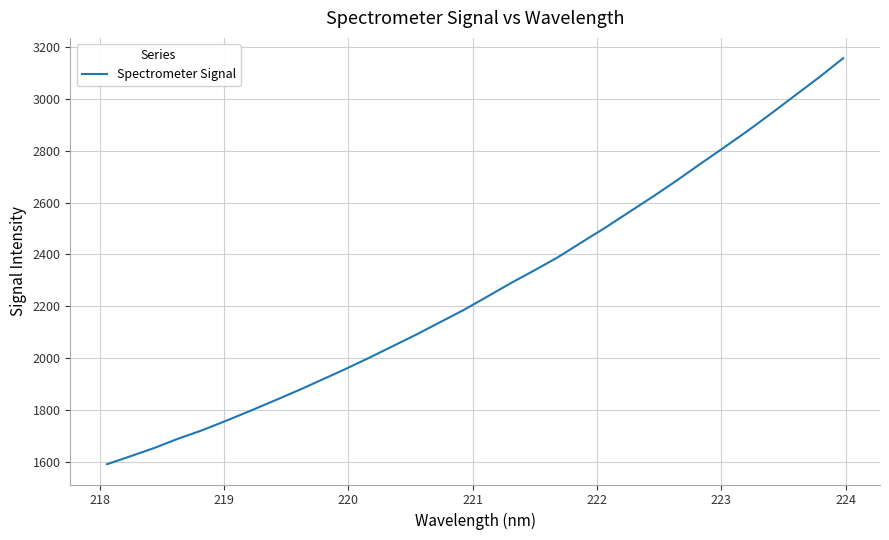

What is the difference between the maximum and minimum values?

1567.7